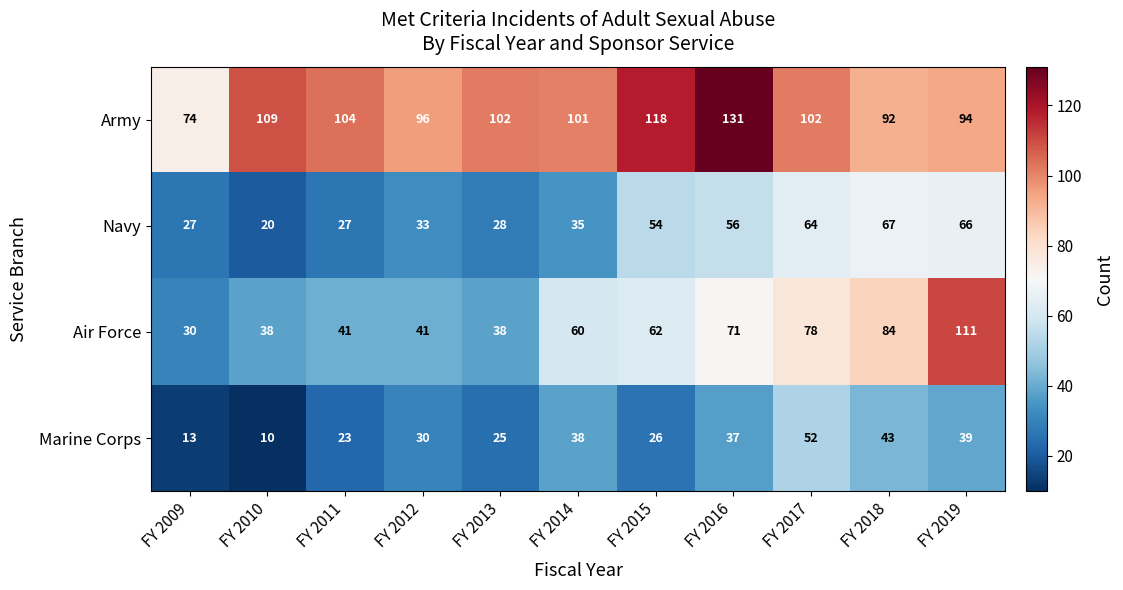

What is the difference between the highest and lowest values at FY 2012?

66